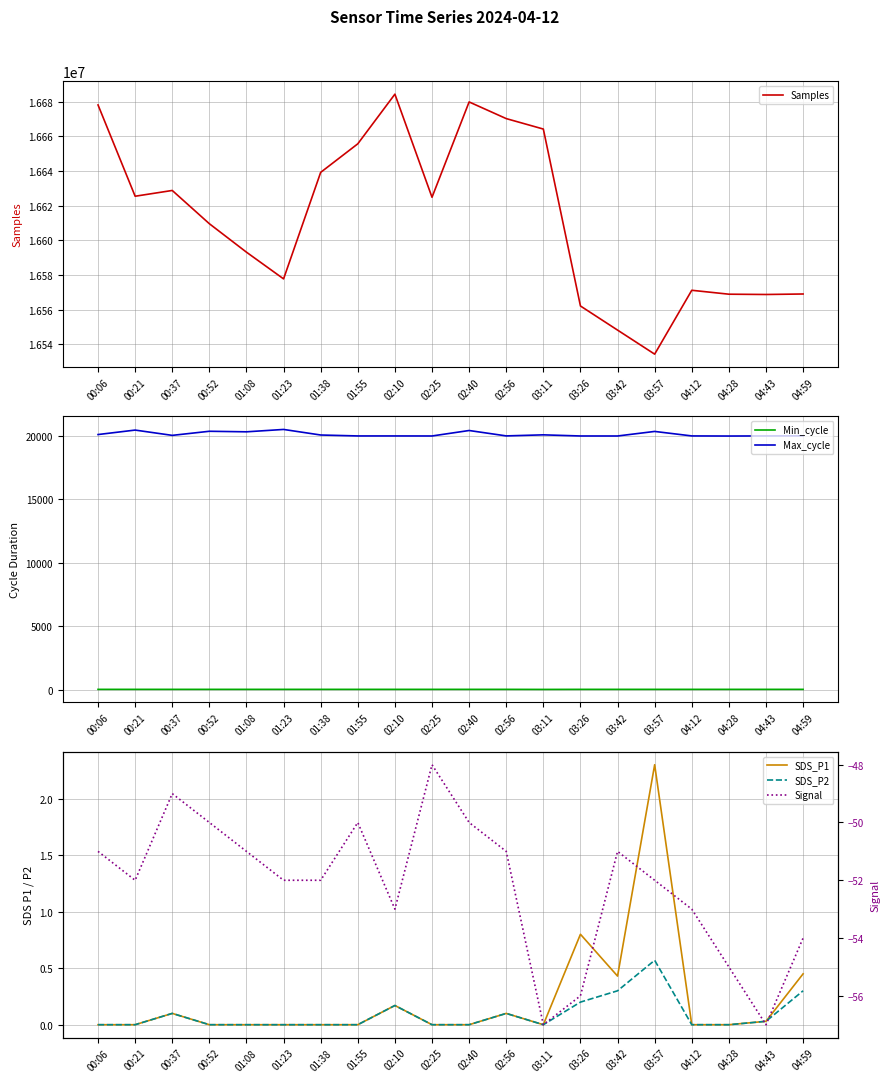

Where does the Signal series first go above -52?

00:06